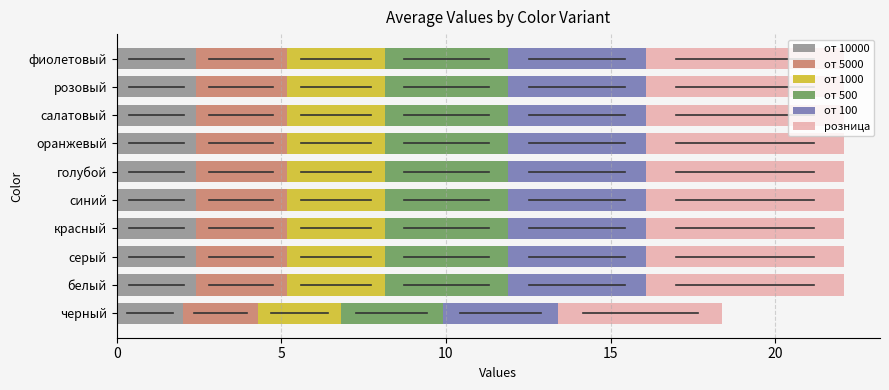

What is the total value across all series at оранжевый?

22.1